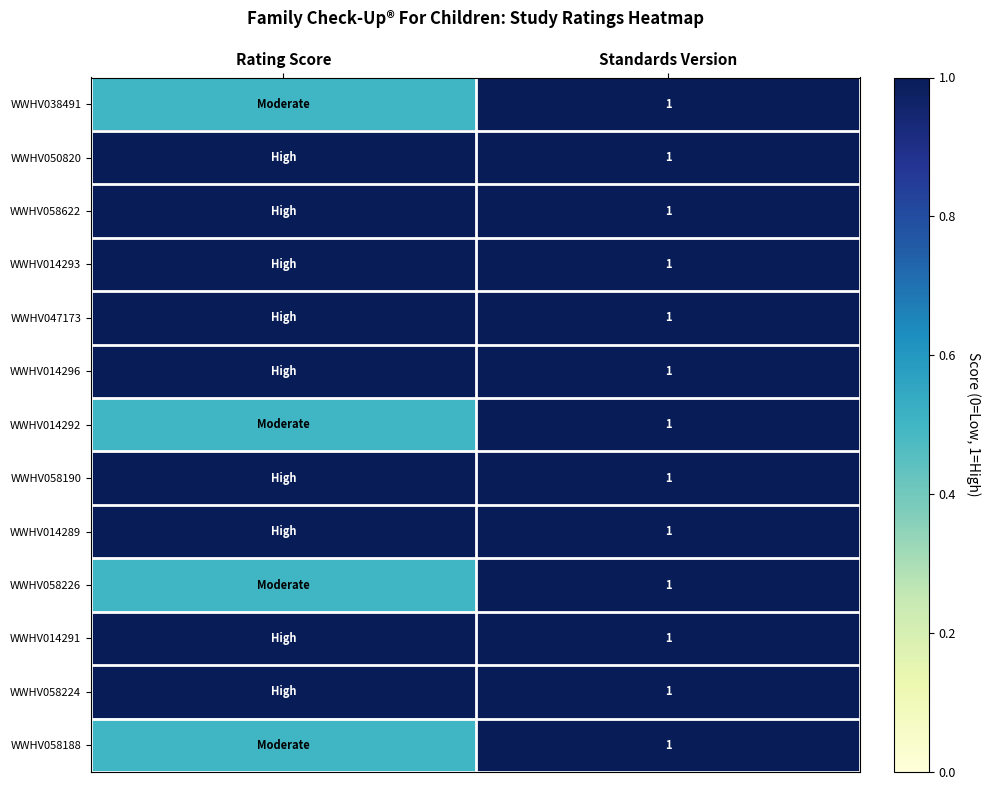

The value of WWHV050820 at Standards Version is 1.7. True or false?

False